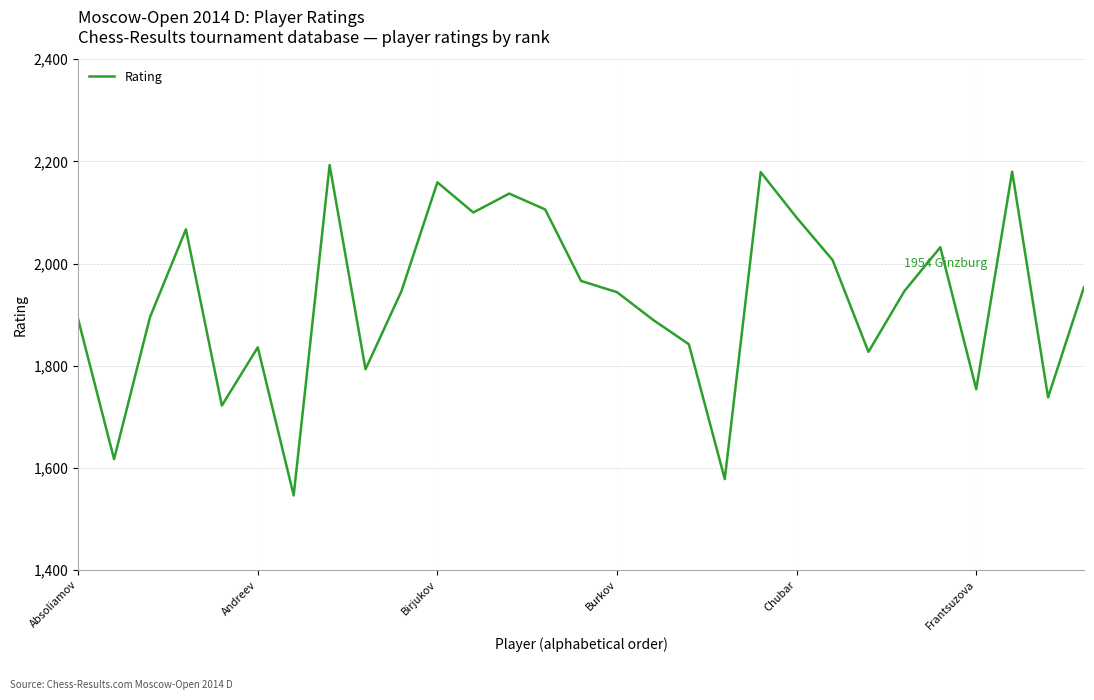

What is the maximum value shown in the chart?

2193